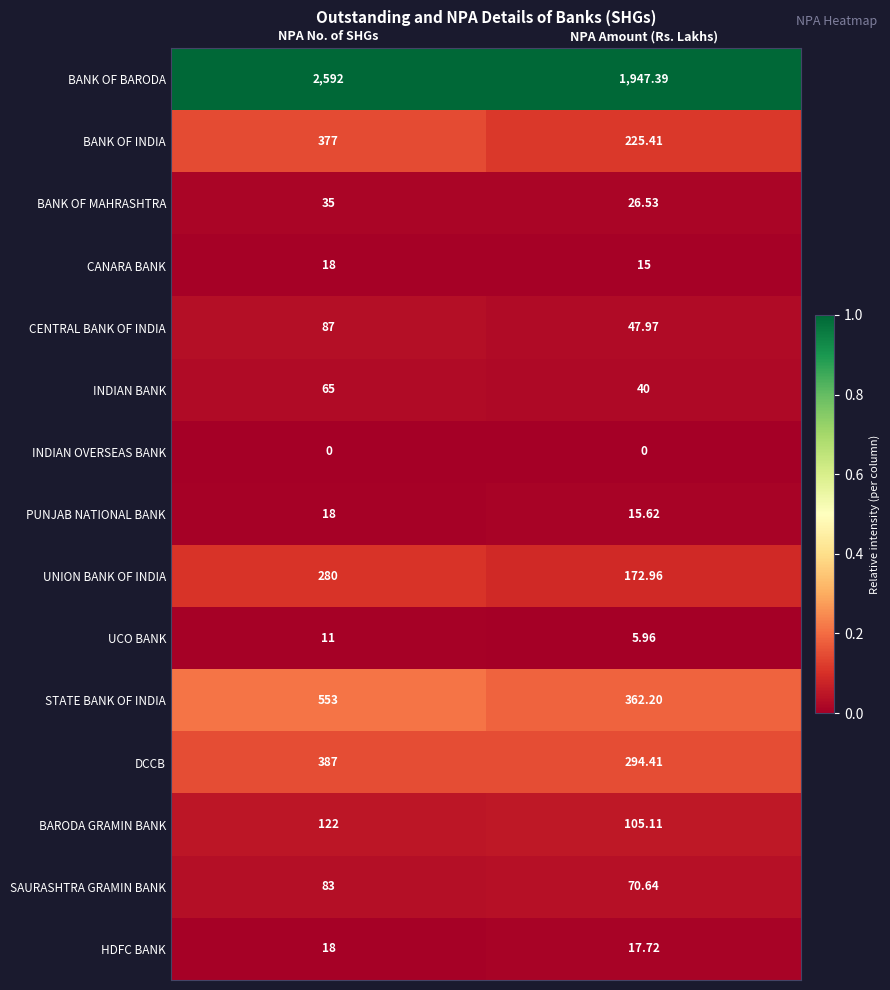

At which category is the sum across all series the highest?

NPA No. of SHGs